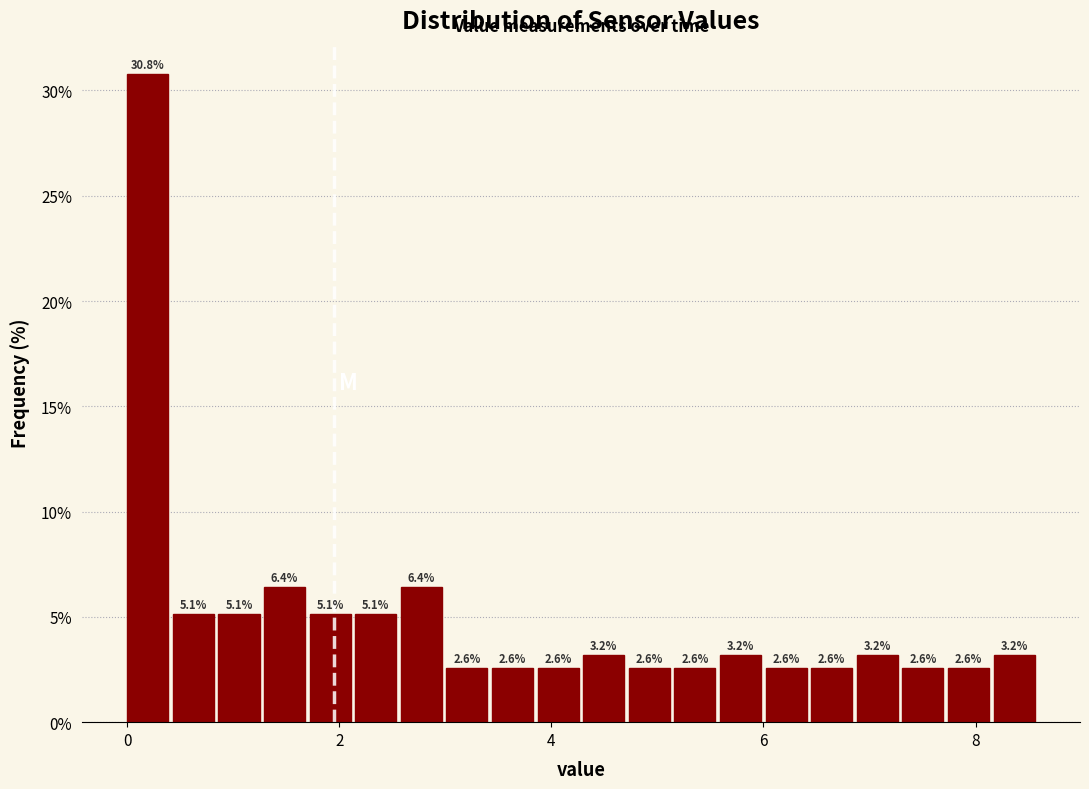

Read against the x-axis, roughly where is the centre of the tallest bar?

0.2